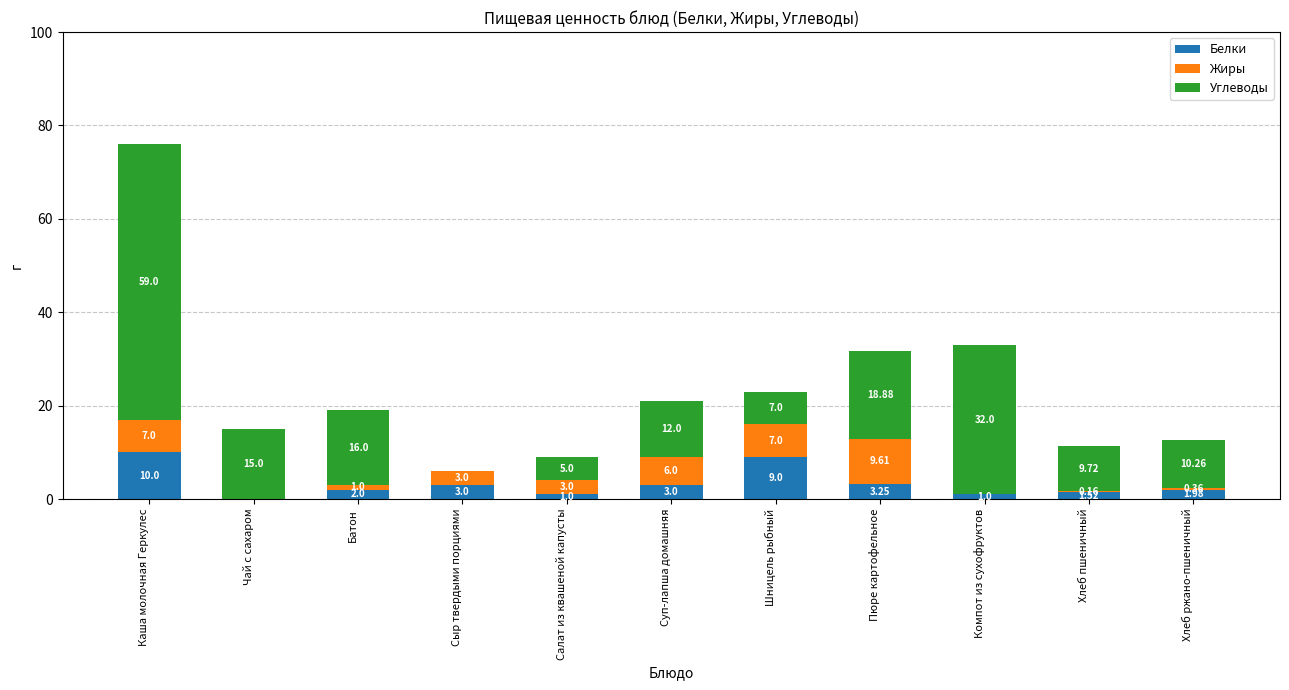

At which label is Белки closest to 5?

Пюре картофельное